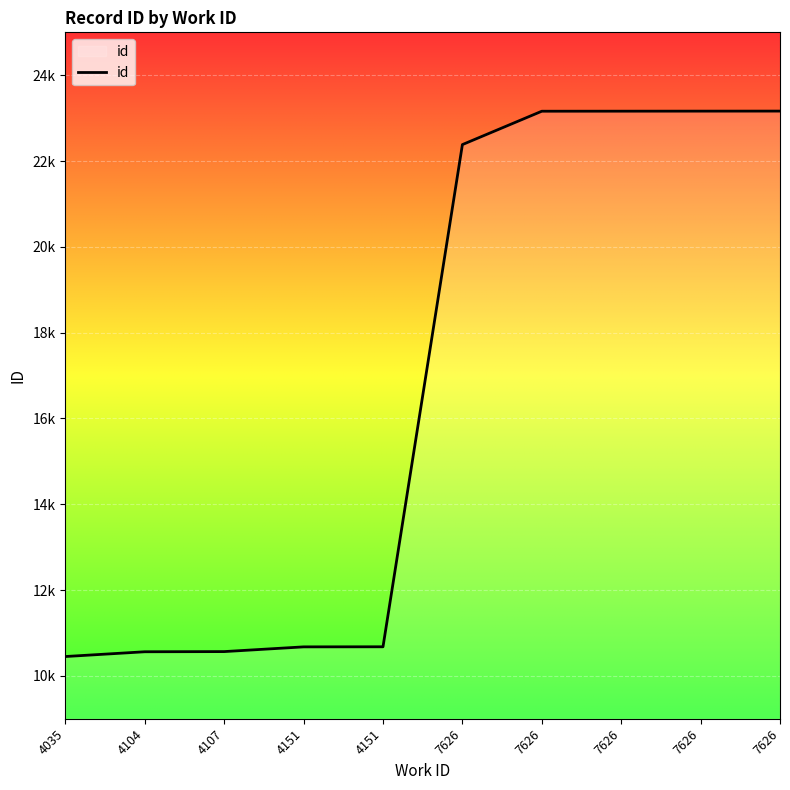

Is it true that the value at 4151 is 10677?

True